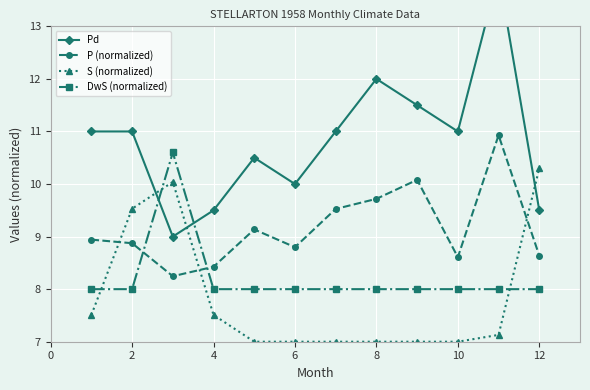

Is it true that P (normalized) equals 8.6 at 10?

True